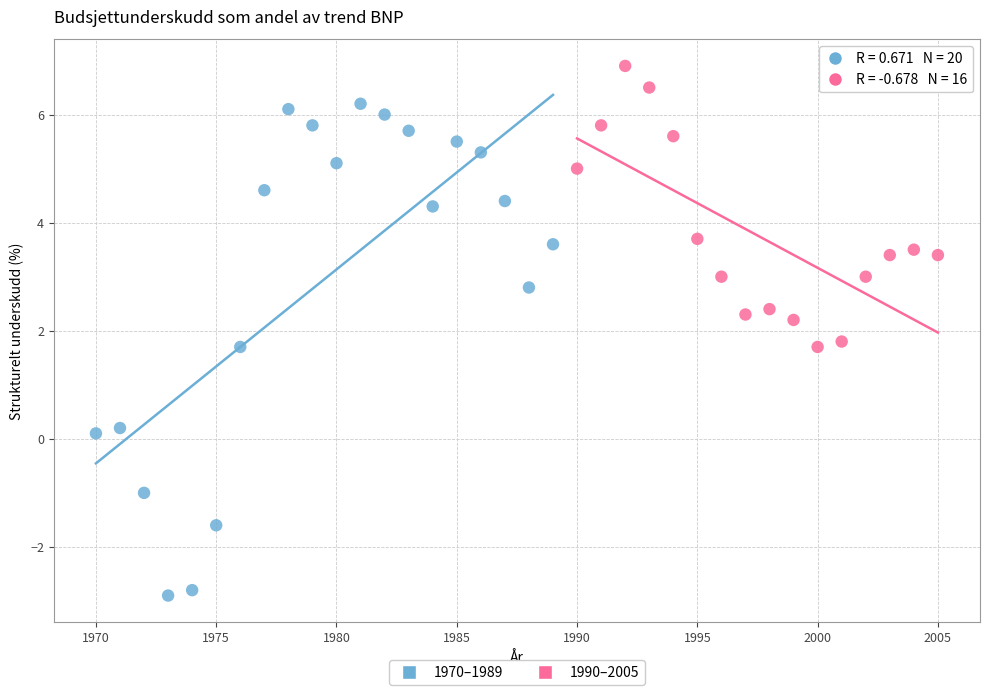

Which series reaches the minimum Y coordinate?

1970–1989